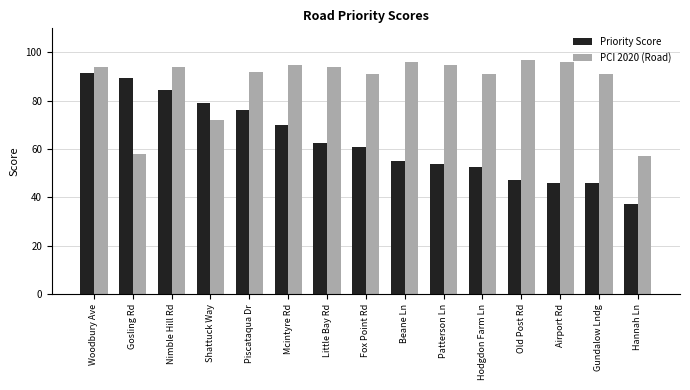

At which category is the sum across all series the highest?

Woodbury Ave